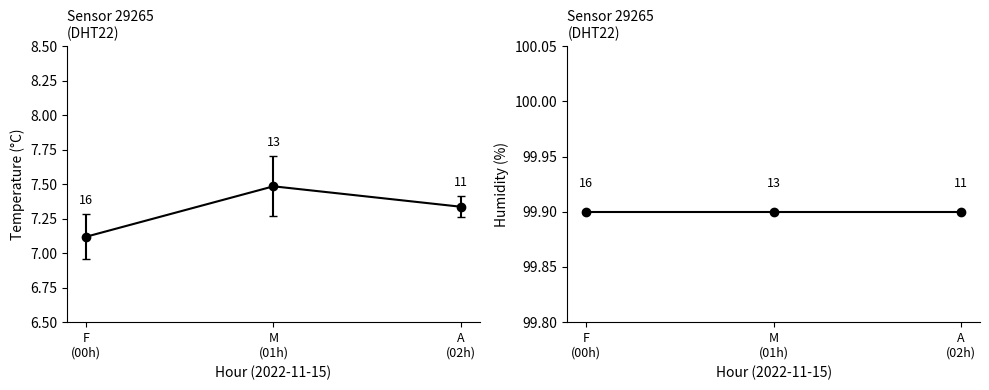

What is the maximum value shown in the chart?

7.5